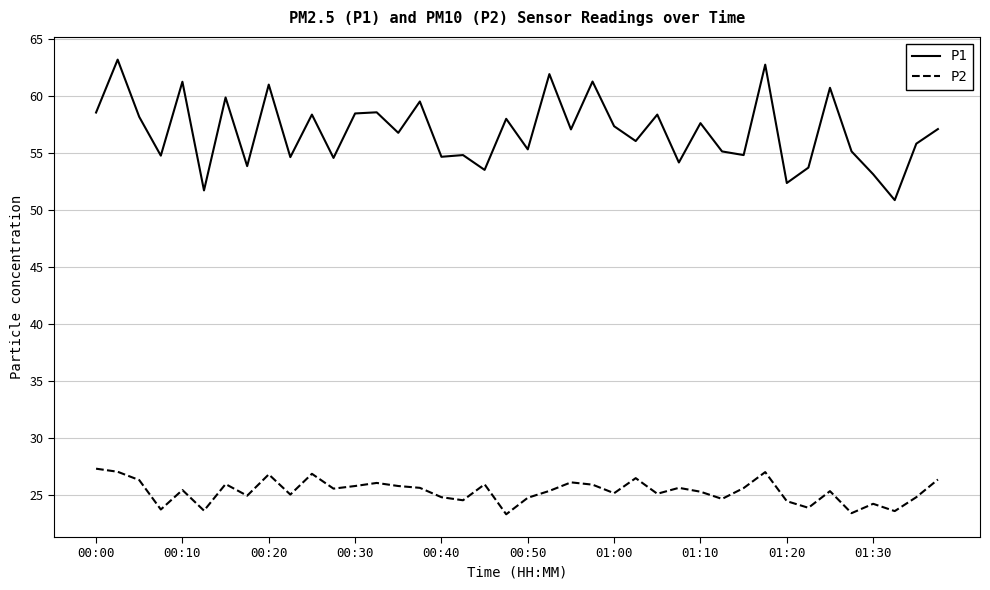

Rank the series by their average value, from lowest to highest.

P2, P1